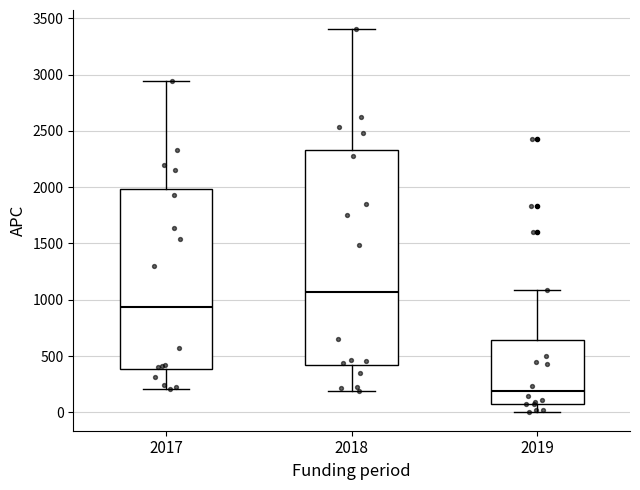

Which box is the tallest, from its lower edge to its upper edge?

2018